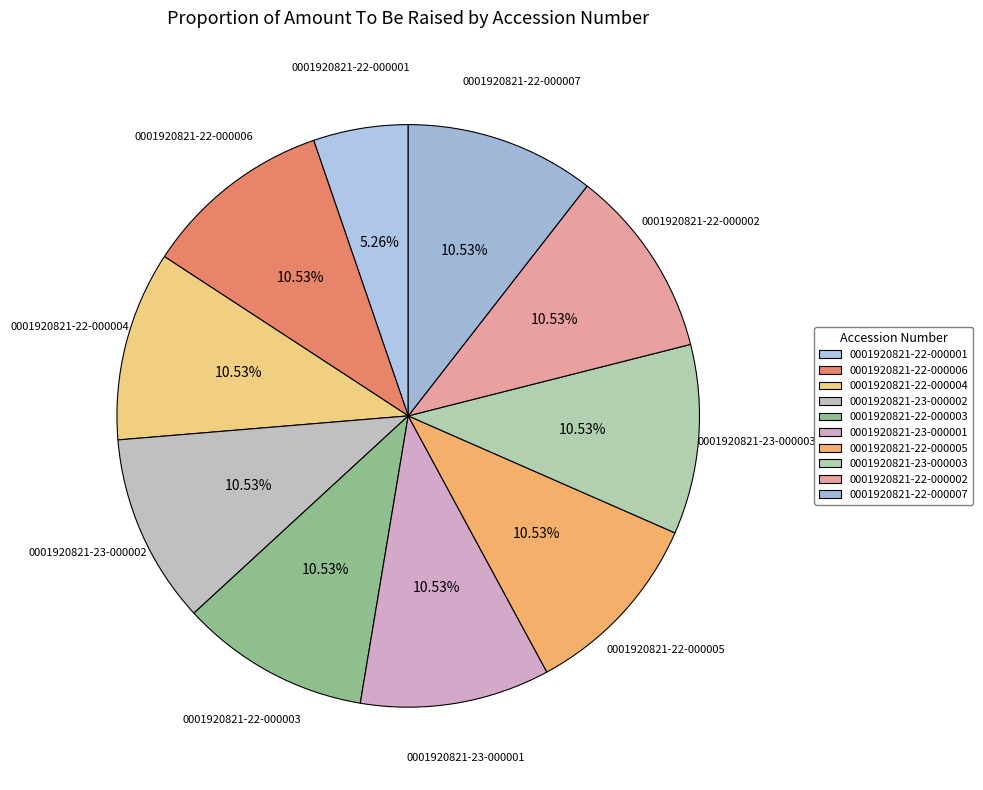

Is 0001920821-23-000002 the majority of the pie?

No